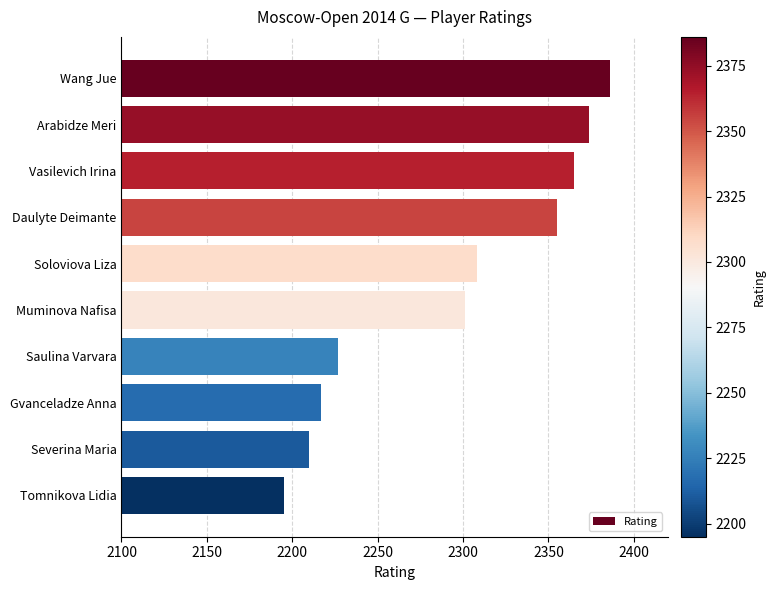

Which category has the highest value across all series?

Wang Jue